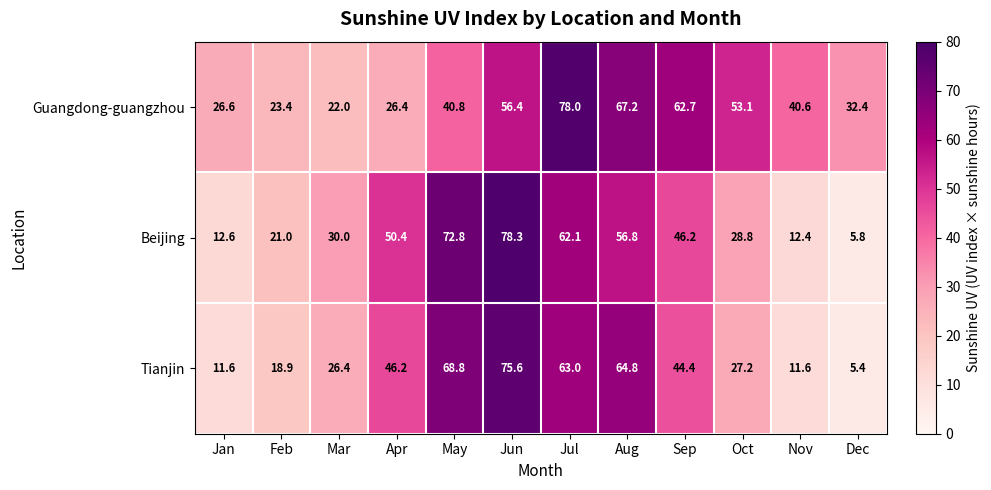

What is the spread (max minus min) of values at Jan?

15.0